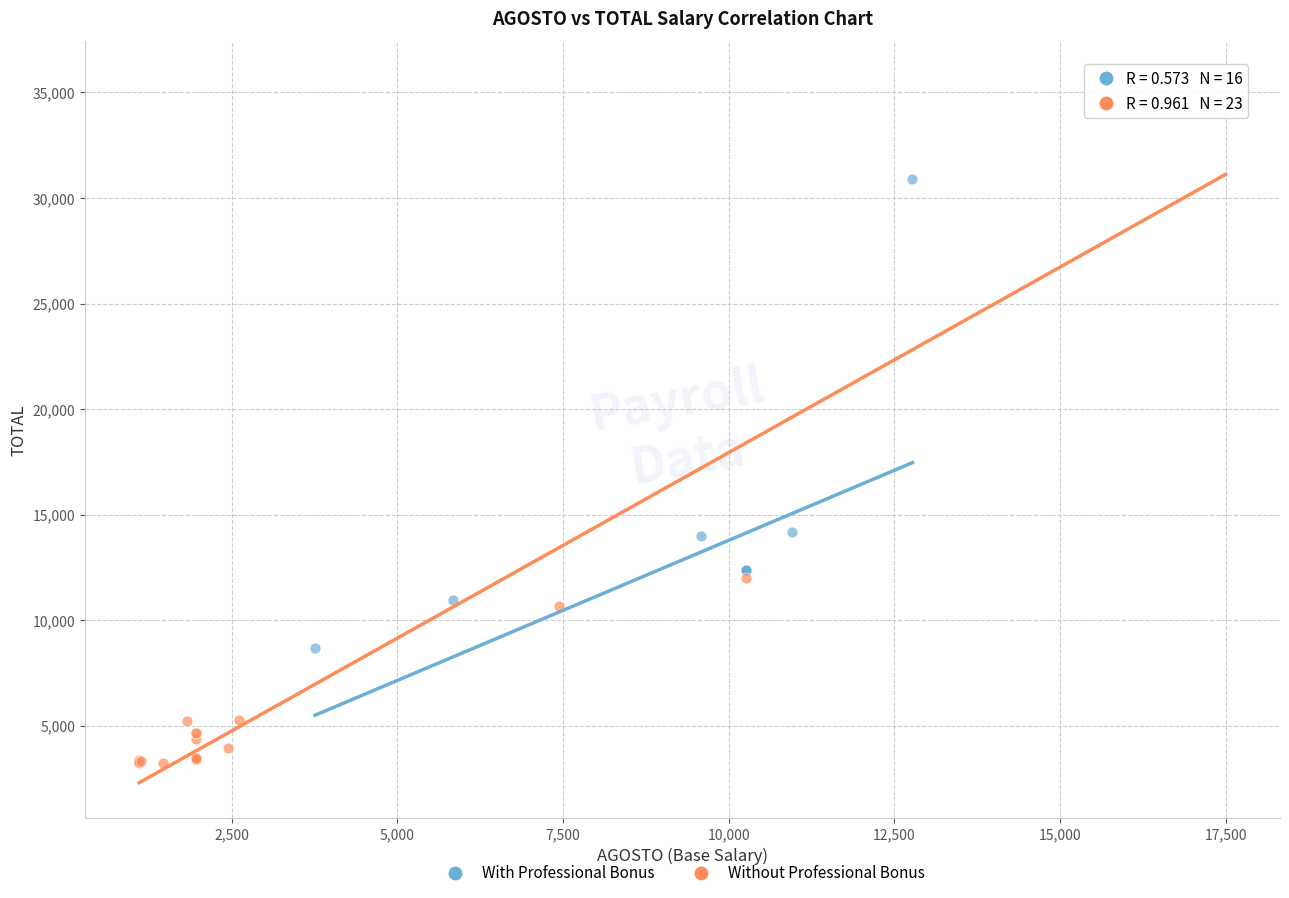

Which series reaches the minimum Y coordinate?

Without Professional Bonus